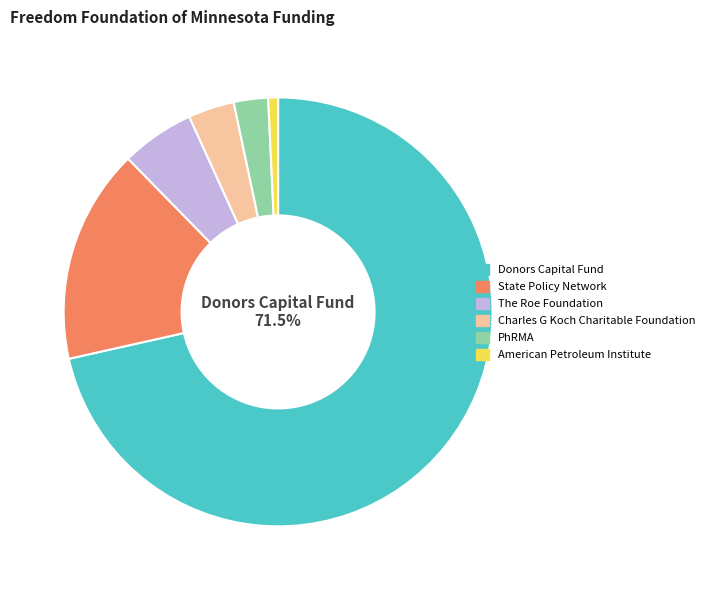

Rank the categories by value from highest to lowest.

Donors Capital Fund, State Policy Network, The Roe Foundation, Charles G Koch Charitable Foundation, PhRMA, American Petroleum Institute